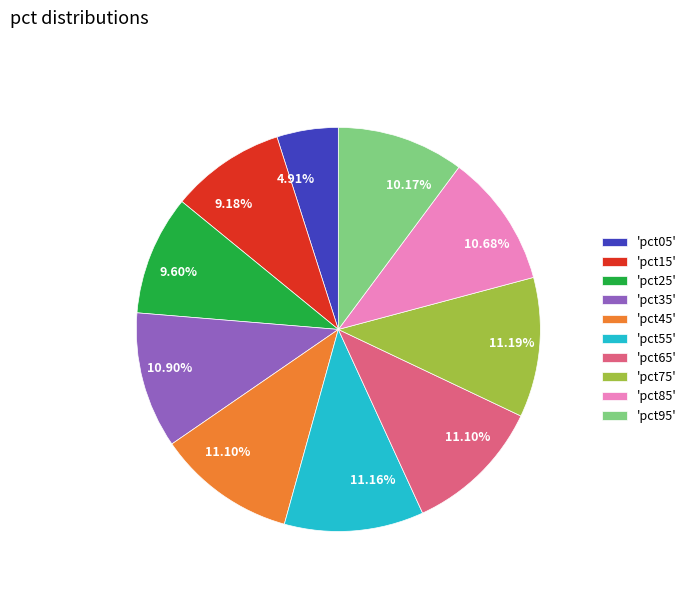

Does any single category account for the majority?

No